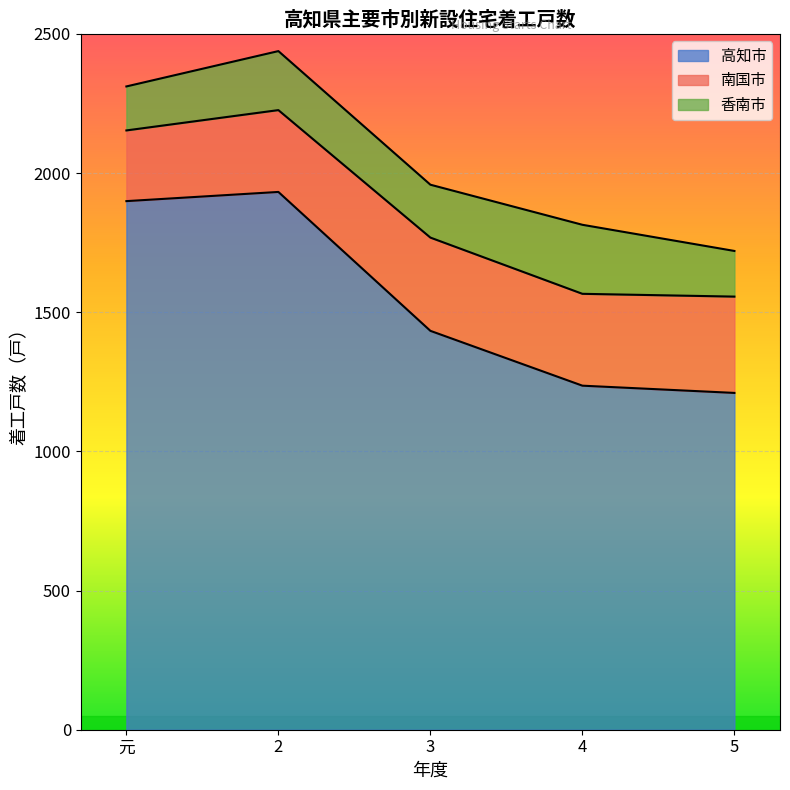

What is the difference between the 高知市 values at 5 and 2?

722